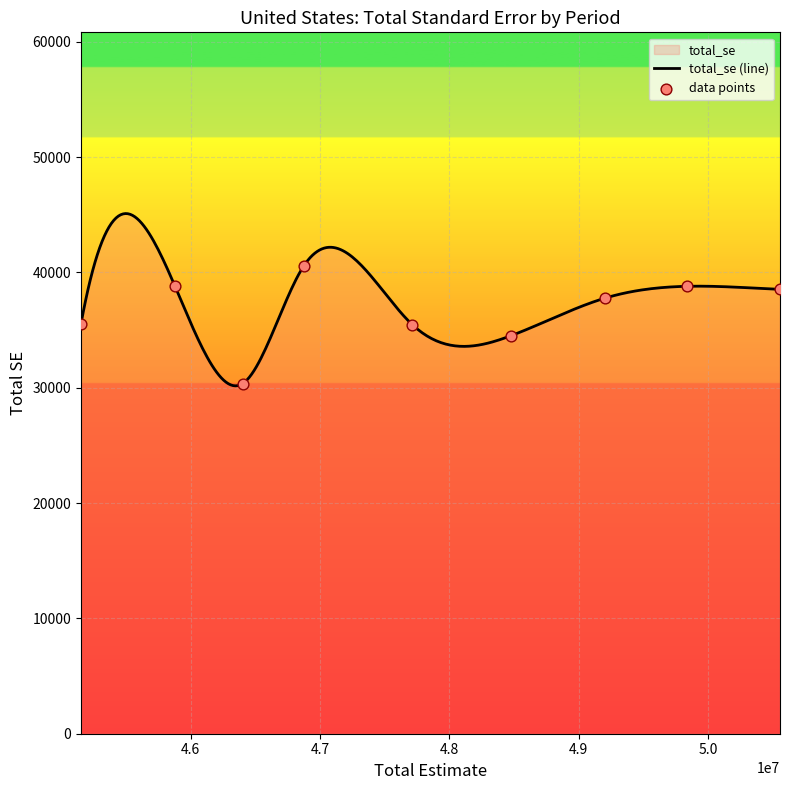

What is the minimum value for total_se (line)?

30163.0